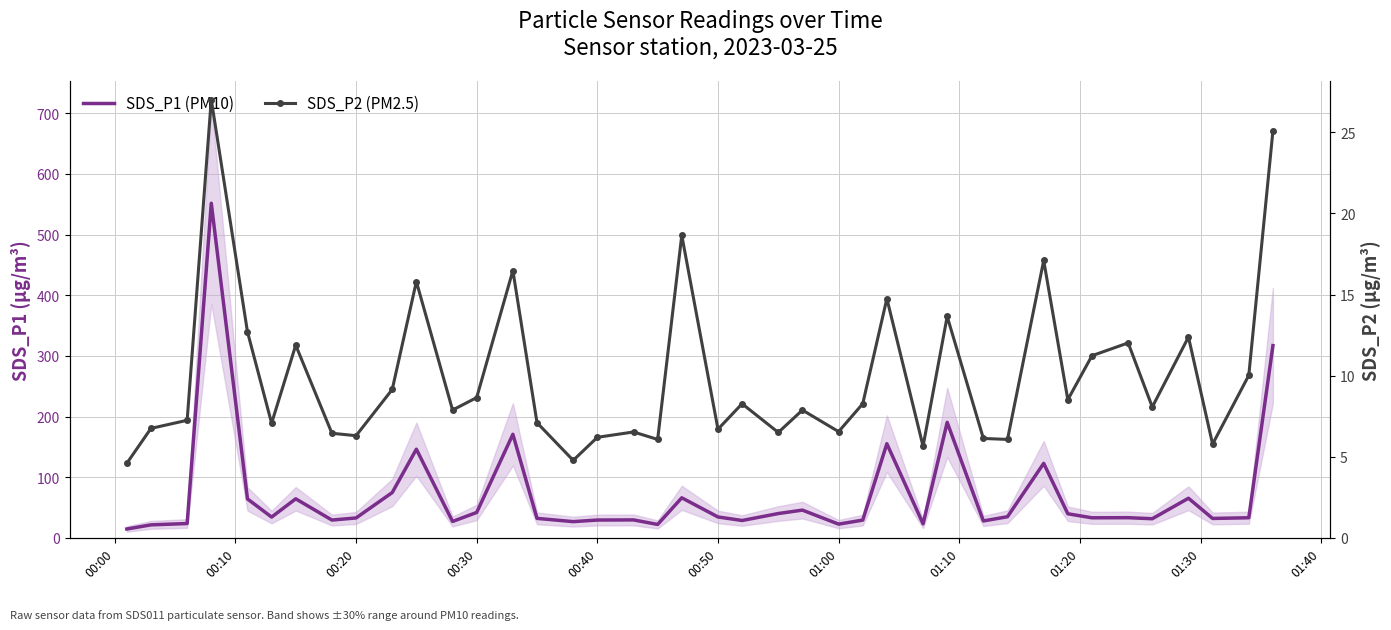

Which has a higher value, 00:50 or 00:20?

00:50